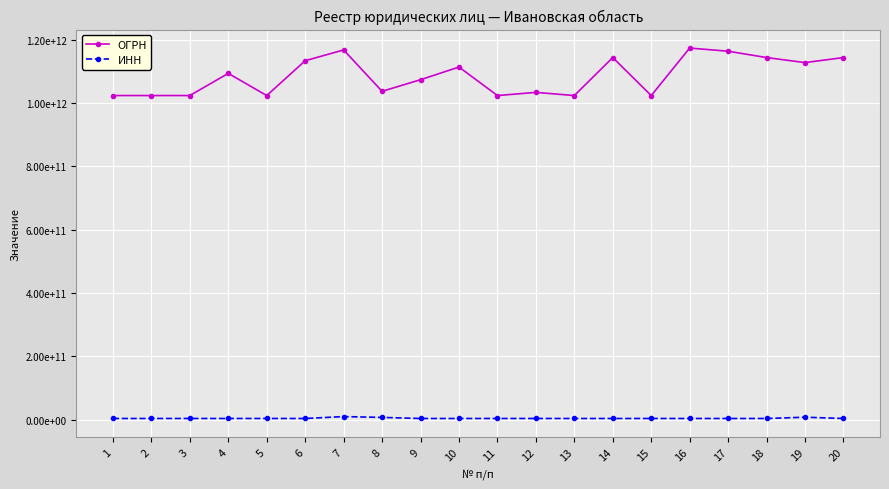

What is the maximum value for ОГРН?

1173702017170